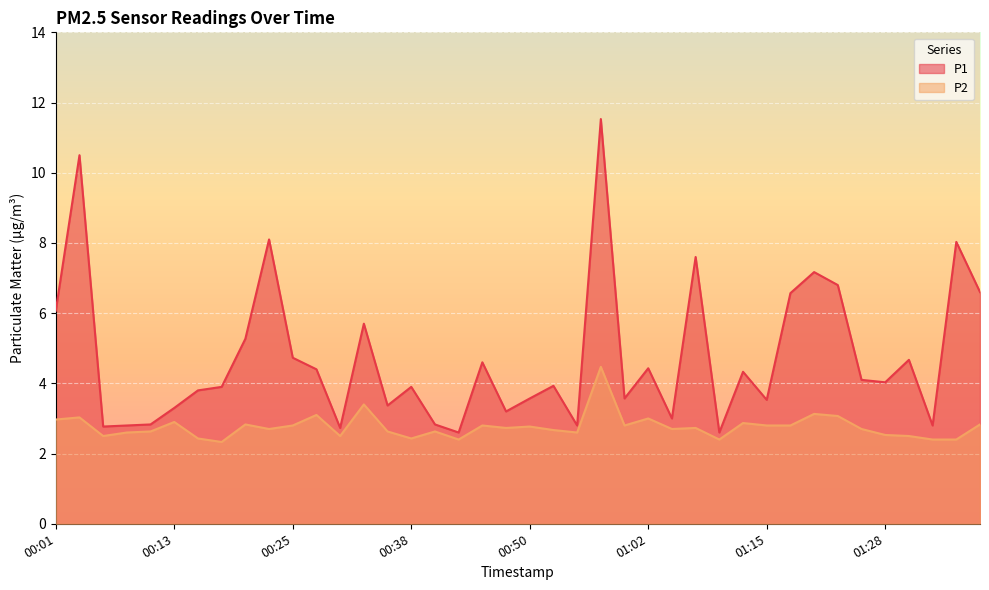

Is the value of P1 at 00:48 greater than the value of P2 at 00:50?

Yes